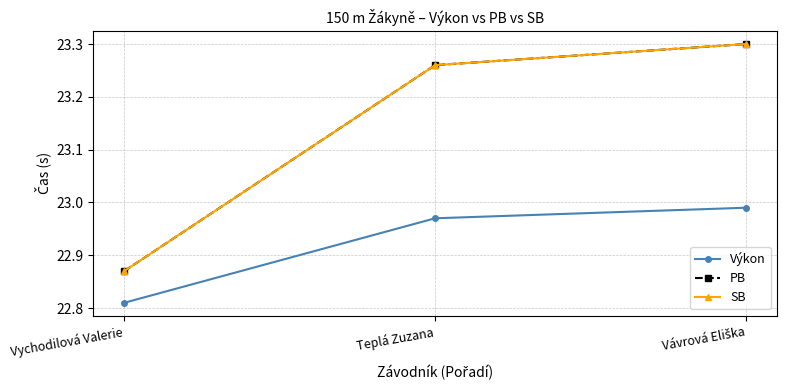

Reading left to right, extract all data points from this chart.

Výkon: Vychodilová Valerie=22.8	Teplá Zuzana=23.0	Vávrová Eliška=23.0
PB: Vychodilová Valerie=22.9	Teplá Zuzana=23.3	Vávrová Eliška=23.3
SB: Vychodilová Valerie=22.9	Teplá Zuzana=23.3	Vávrová Eliška=23.3